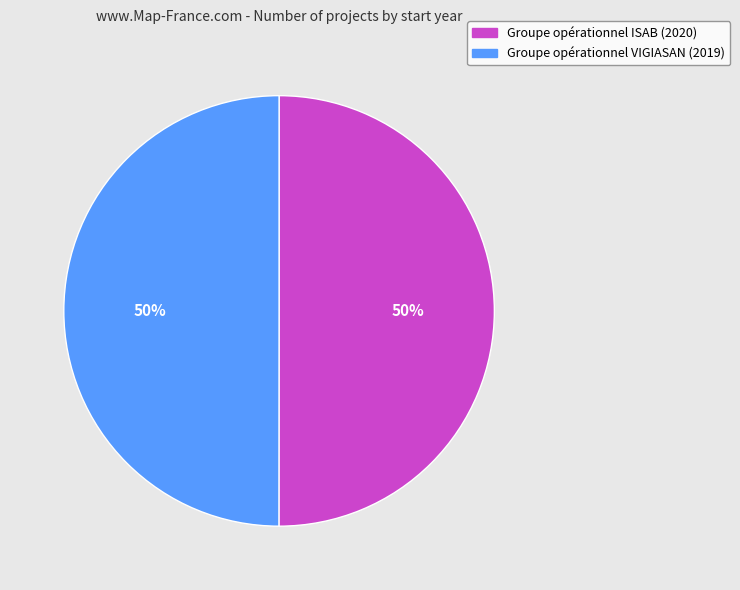

To the nearest percent, what portion does Groupe opérationnel ISAB (2020) represent?

50%